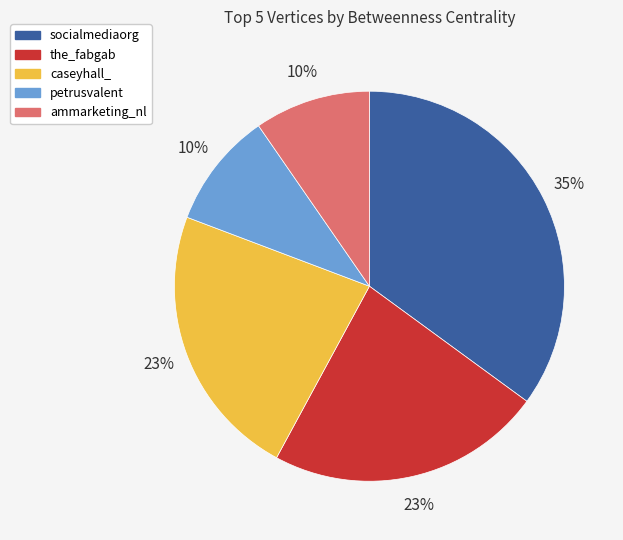

To the nearest percent, what is the difference between the largest and smallest slice percentages?

25%